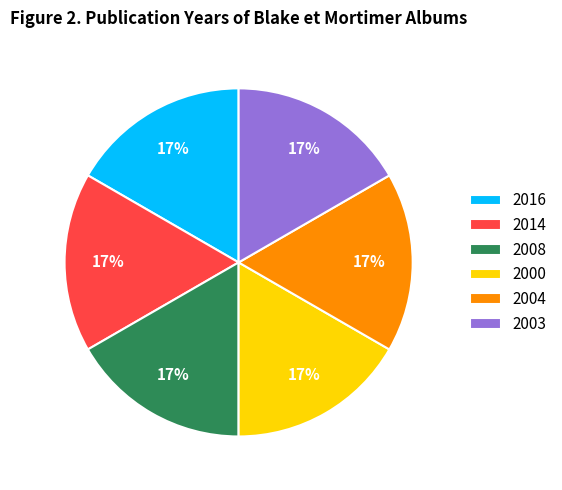

To the nearest percent, what percentage of the pie is 2003?

17%